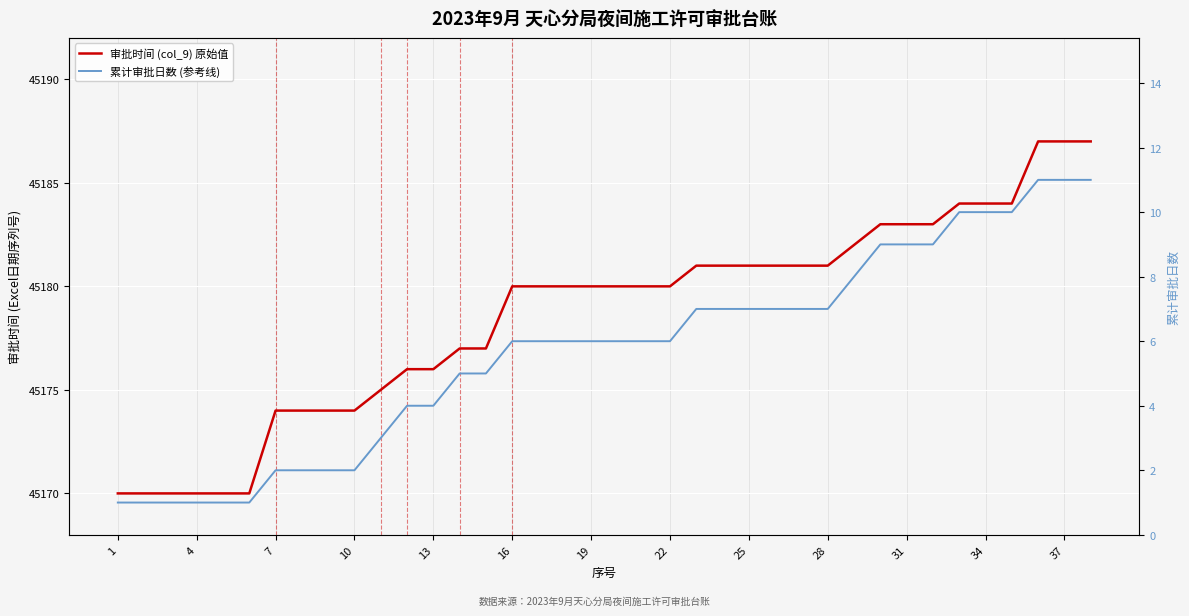

The 审批时间 (col_9) 原始值 series shows 65270 at 19. True or false?

False